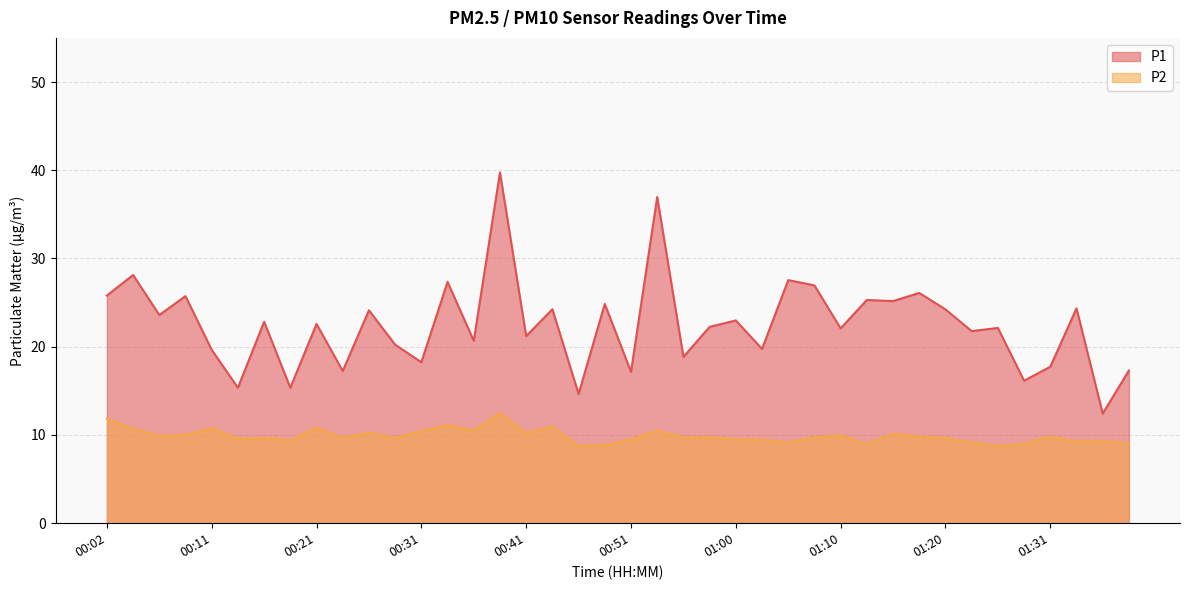

What is the spread (max minus min) of values at 01:15?

15.0